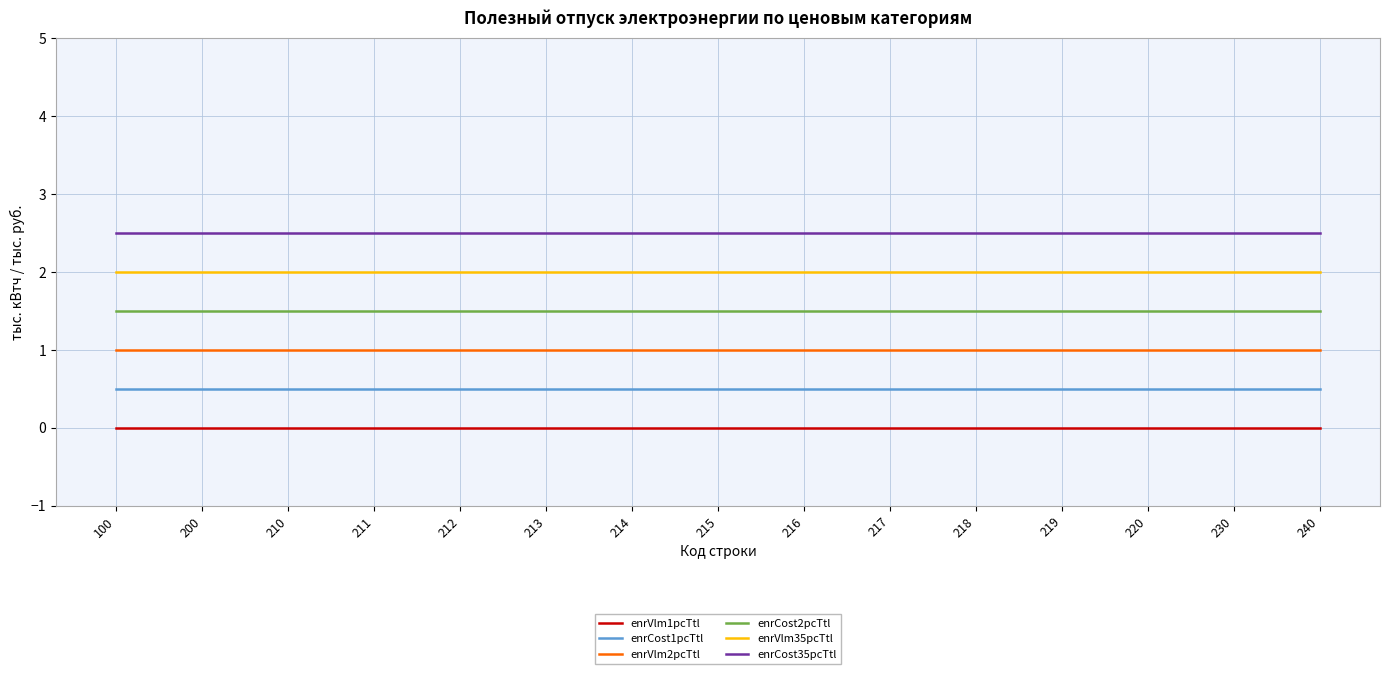

What is the spread (max minus min) of values at 100?

2.5